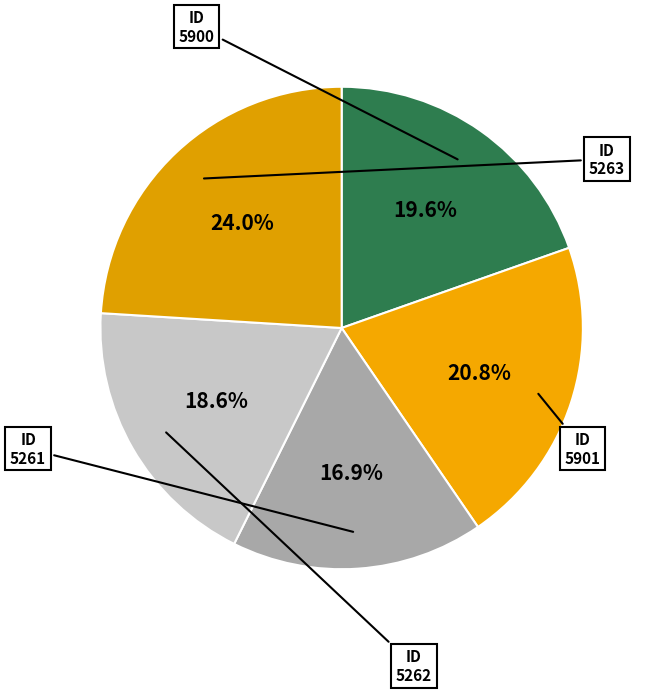

What percentage is the 5262 slice, to the nearest percent?

19%